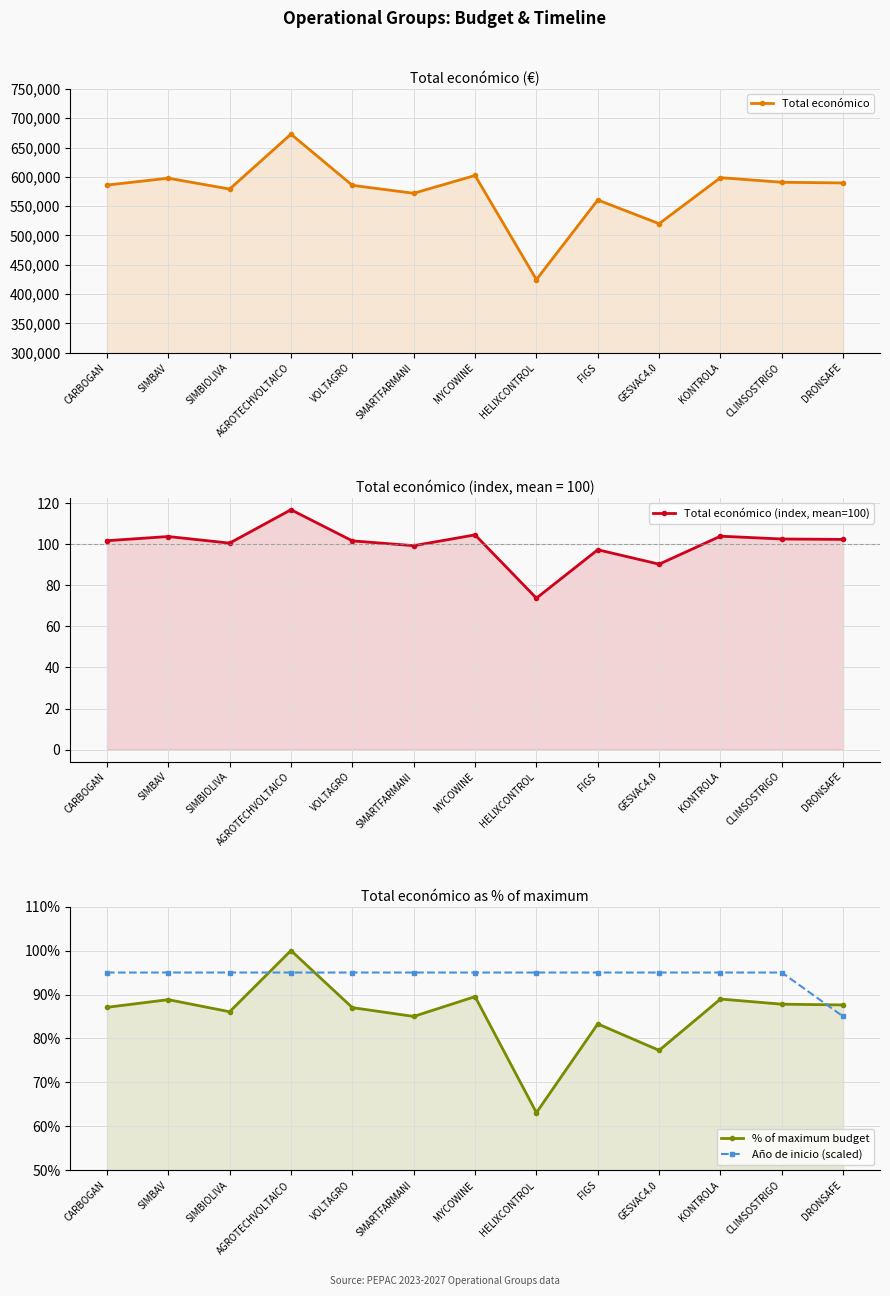

Rank the series at KONTROLA from highest to lowest value.

Total económico, Total económico (index, mean=100), Año de inicio (scaled), % of maximum budget